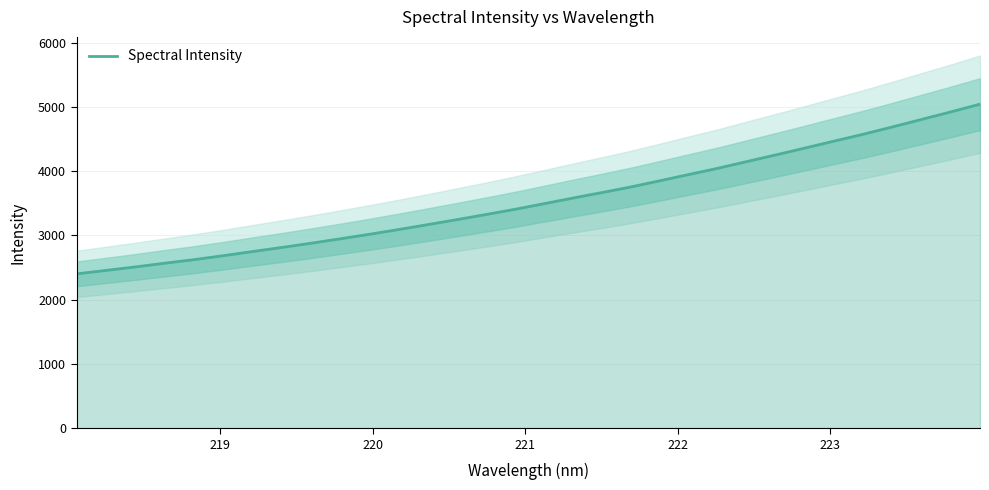

What is the lowest value of the Spectral Intensity series?

2402.5